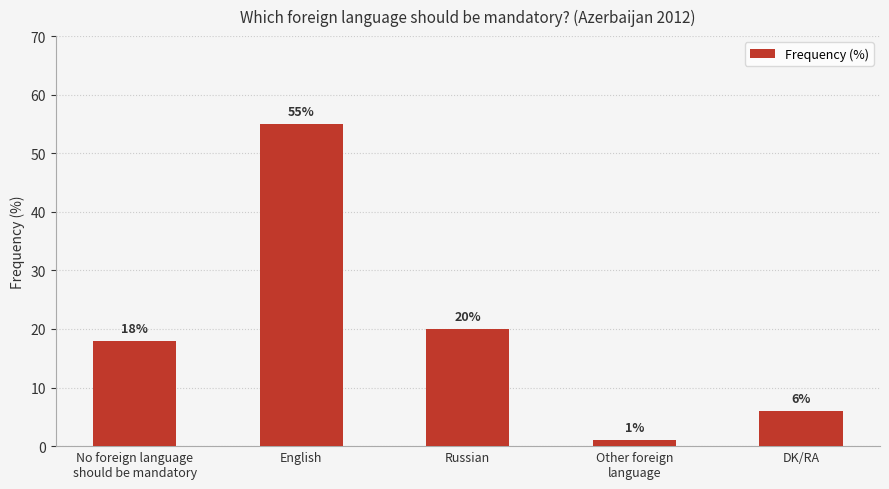

Reading left to right, what are all the values shown in this chart?

18	55	20	1	6